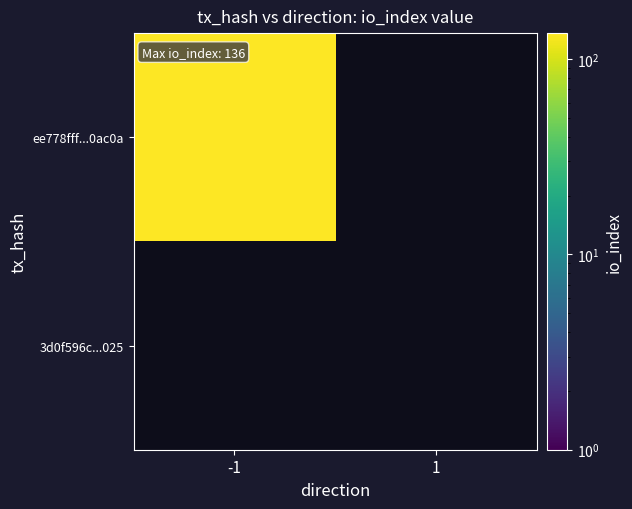

Which category has the lowest value in the ee778fff8b7ef2339ca50012fcfa37c17f0ac0a series?

1